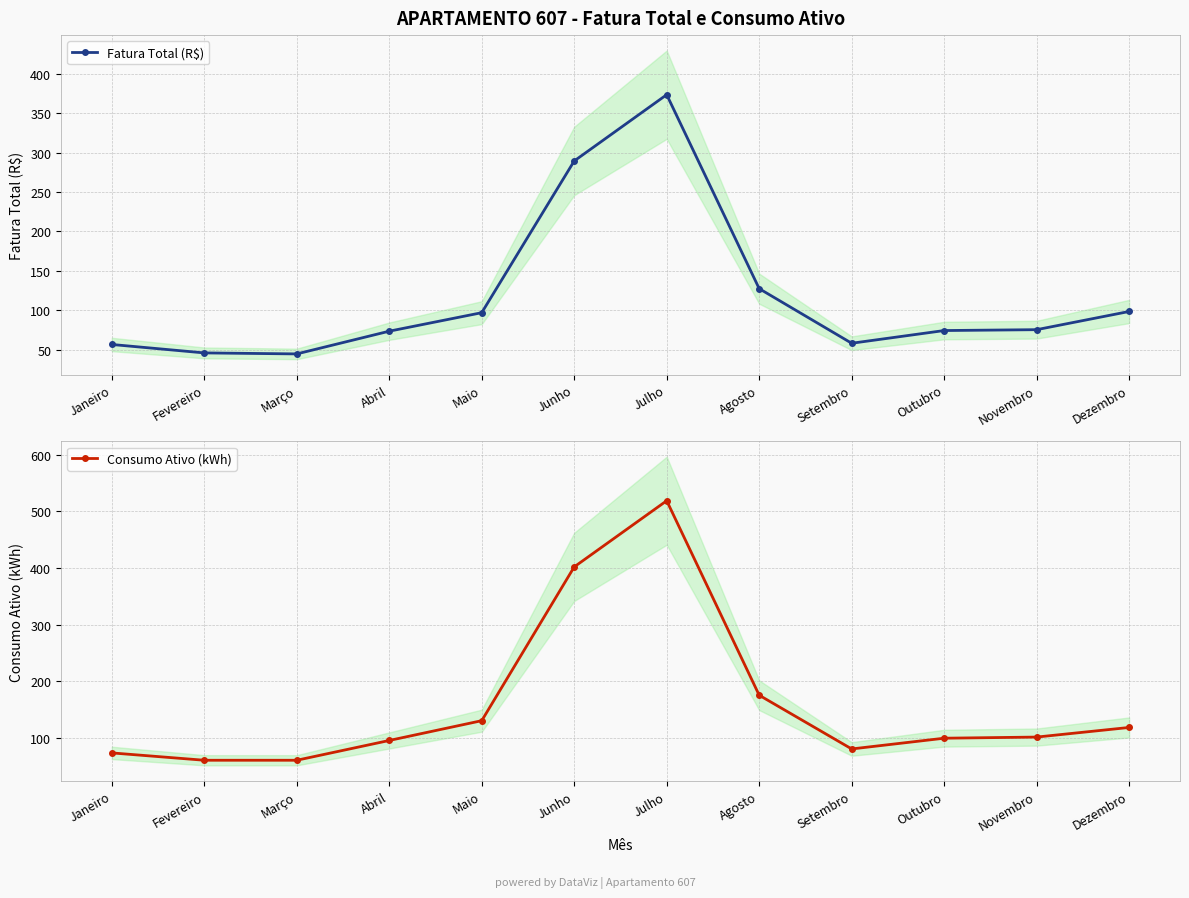

What are all the series names shown in the legend?

Fatura Total (R$), Consumo Ativo (kWh)